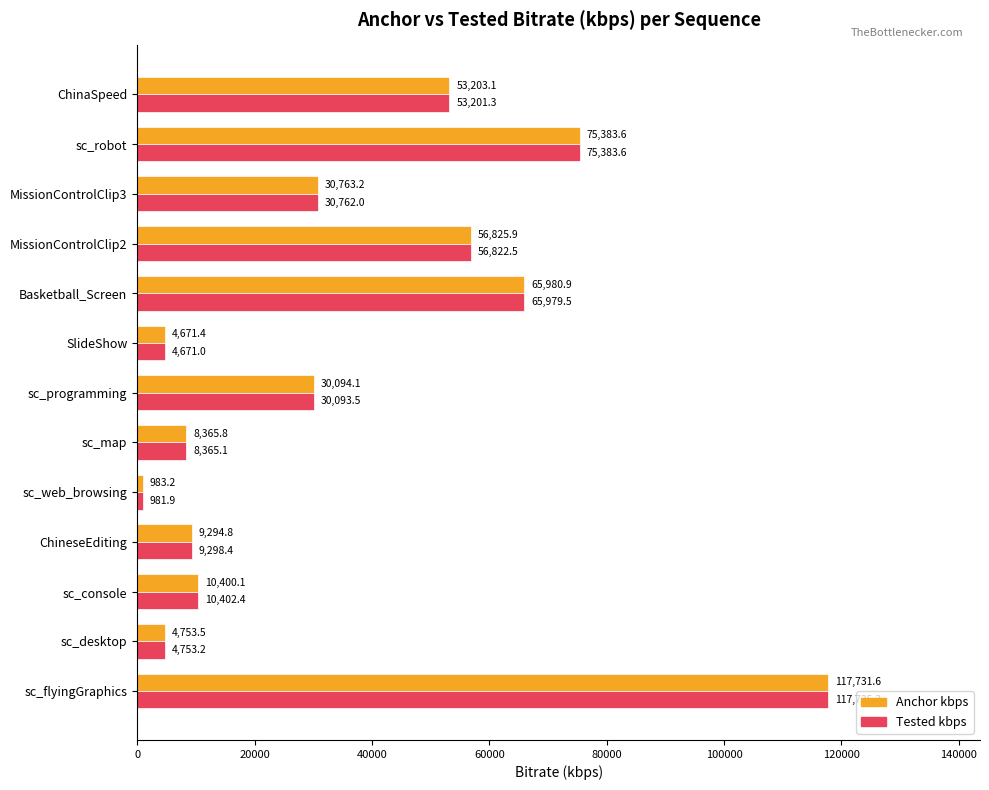

What are all the series names shown in the legend?

Anchor kbps, Tested kbps